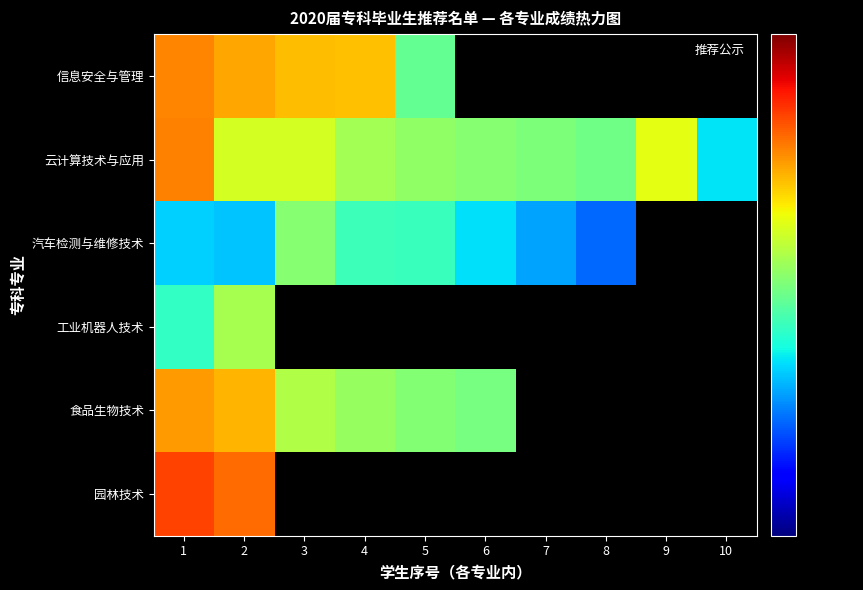

Which category has the lowest value across all series?

8